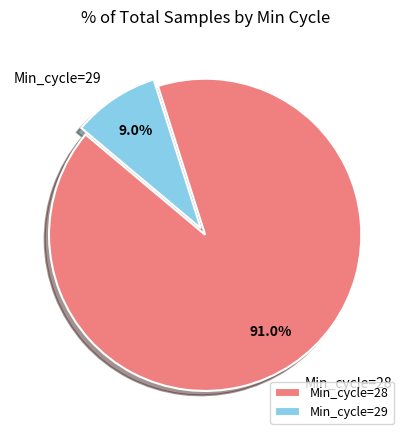

Approximately how many times larger is the value at Min_cycle=28 compared to Min_cycle=29?

10.1